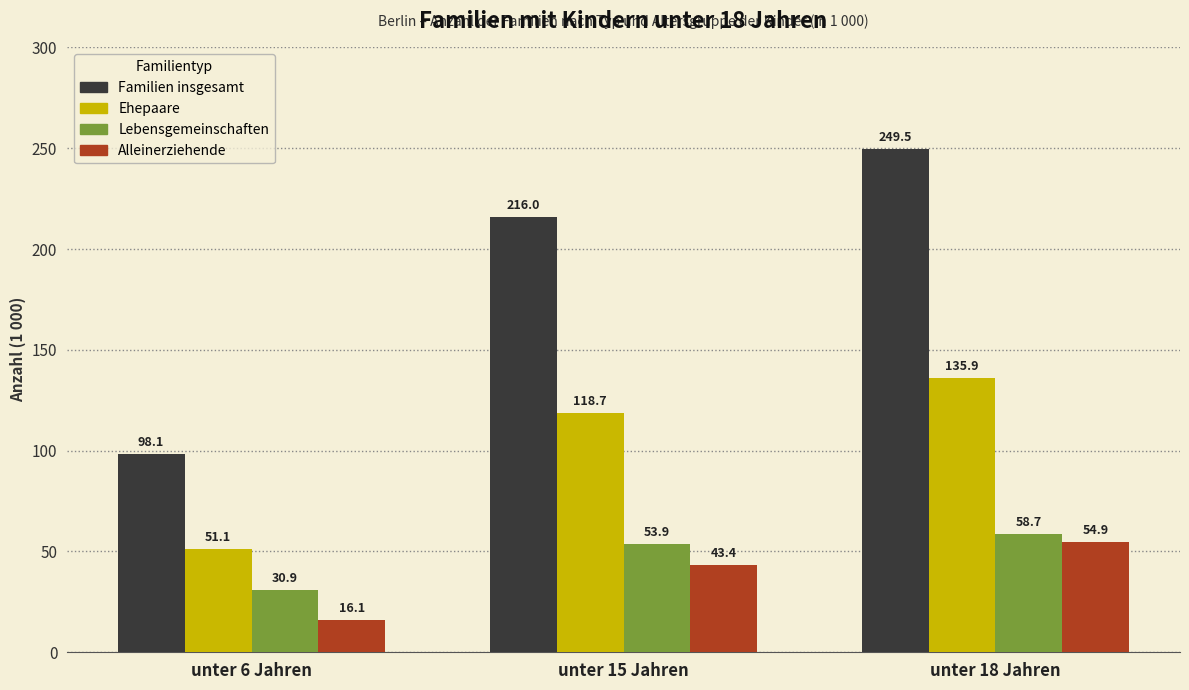

Reading right to left, list all the values displayed in this chart.

Familien insgesamt: 249.5	216.0	98.1
Ehepaare: 135.9	118.7	51.1
Lebensgemeinschaften: 58.7	53.9	30.9
Alleinerziehende: 54.9	43.4	16.1